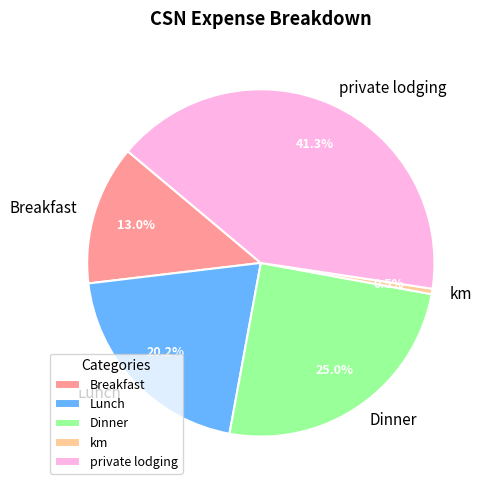

Is there any slice that represents more than half of the pie?

No